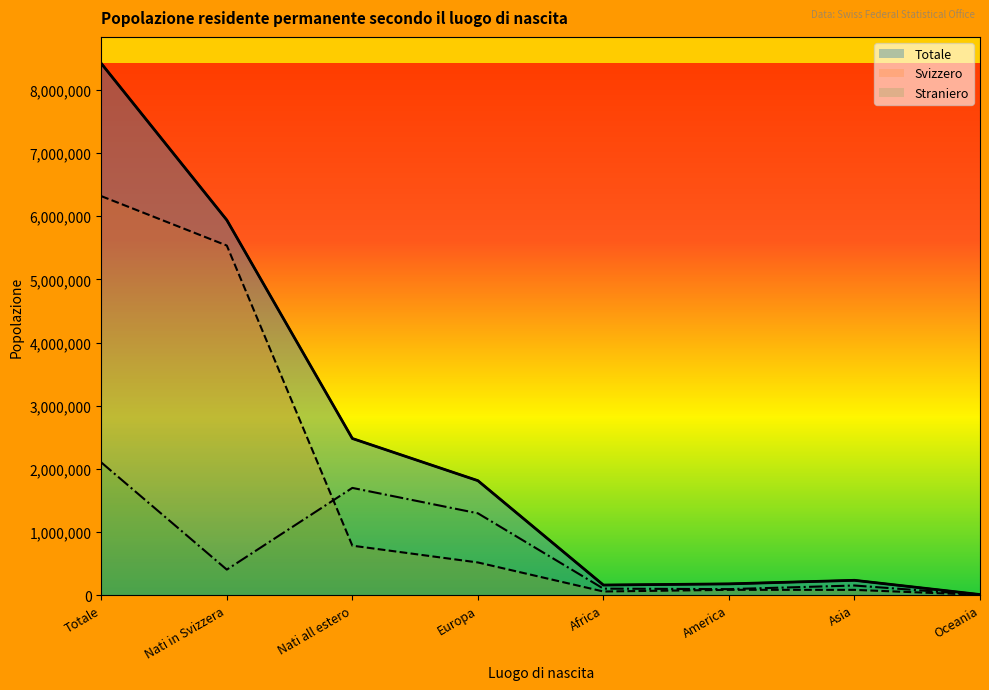

What is the average value of the Svizzero series?

1672527